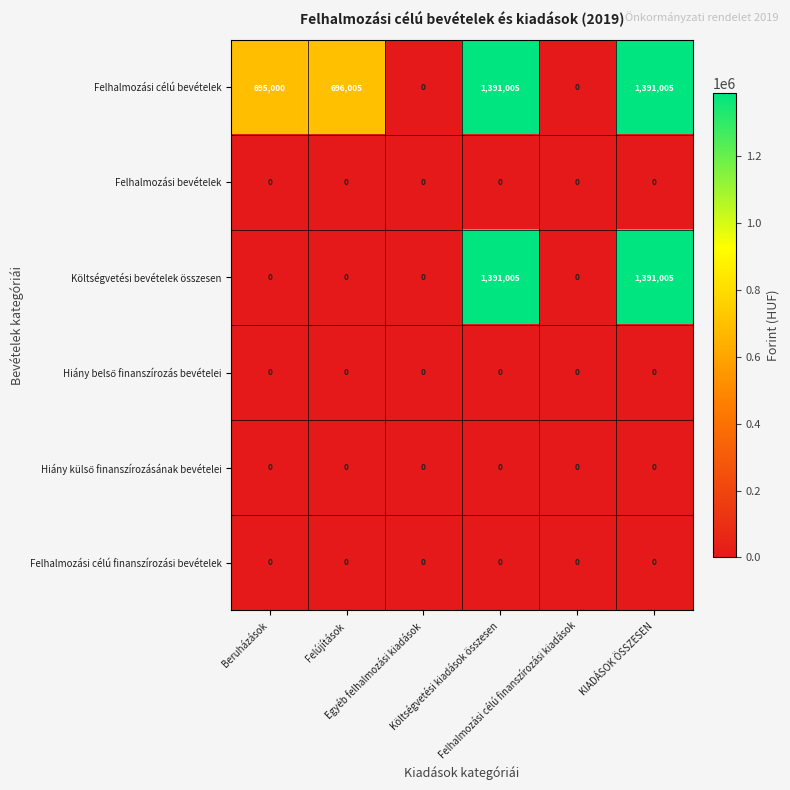

What is the difference between the maximum and minimum values in the Felhalmozási célú bevételek series?

1391005